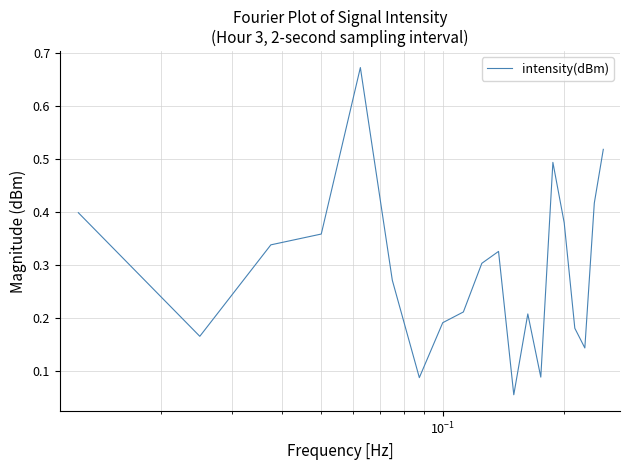

Count the number of data series in this chart.

1